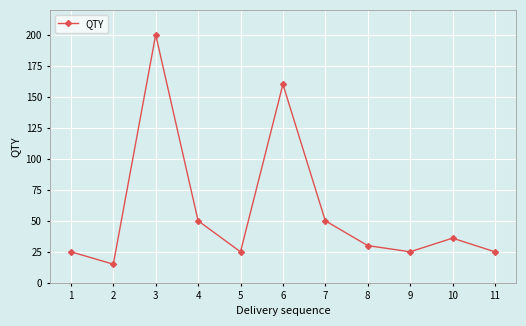

True or false: the data has more than 2 interior local peaks.

True